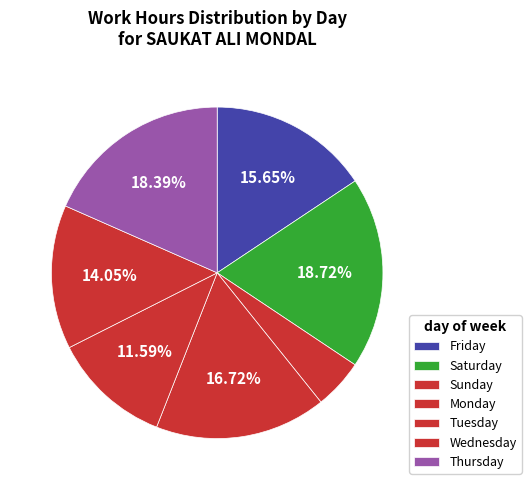

How many segments does this pie chart have?

7